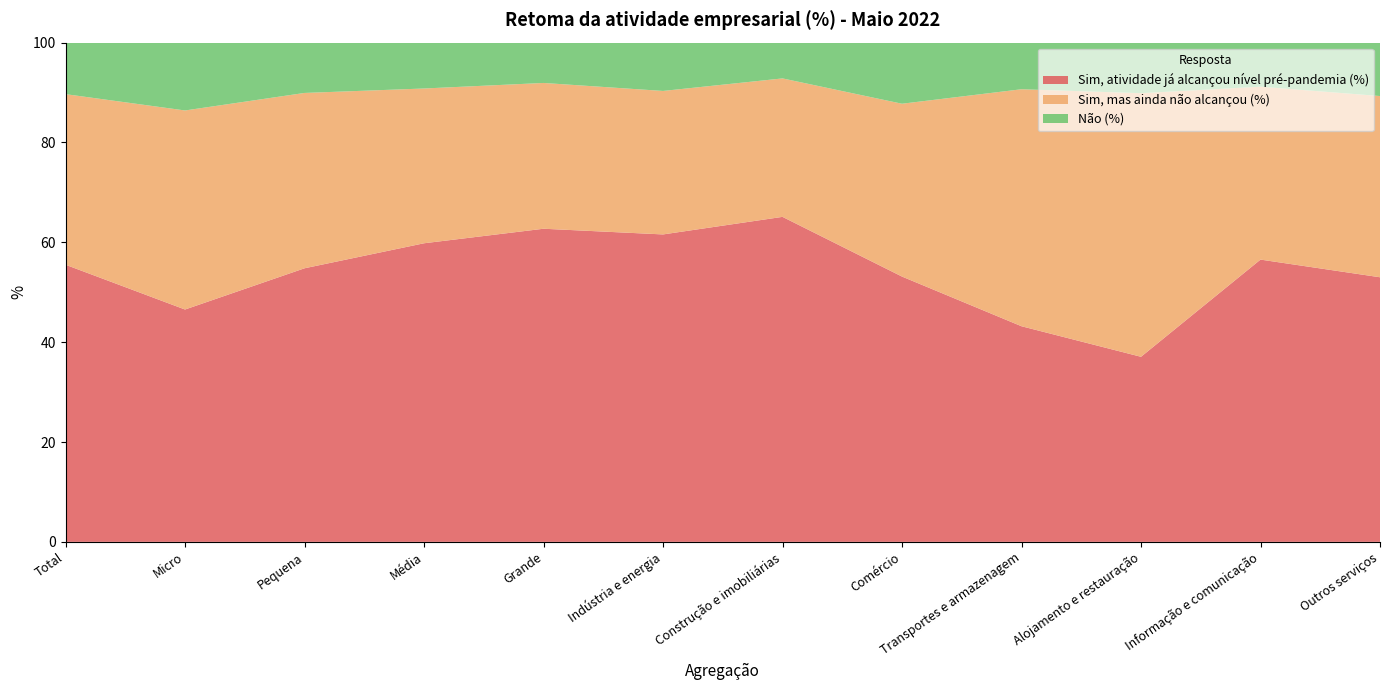

Reading right to left, extract all data points from this chart.

Sim, atividade já alcançou nível pré-pandemia (%): Outros serviços=53.0	Informação e comunicação=56.5	Alojamento e restauração=37.1	Transportes e armazenagem=43.2	Comércio=53.1	Construção e imobiliárias=65.1	Indústria e energia=61.6	Grande=62.7	Média=59.8	Pequena=54.8	Micro=46.5	Total=55.5
Sim, mas ainda não alcançou (%): Outros serviços=36.3	Informação e comunicação=34.6	Alojamento e restauração=52.8	Transportes e armazenagem=47.5	Comércio=34.6	Construção e imobiliárias=27.7	Indústria e energia=28.7	Grande=29.2	Média=31.0	Pequena=35.1	Micro=39.9	Total=34.2
Não (%): Outros serviços=10.7	Informação e comunicação=8.8	Alojamento e restauração=10.1	Transportes e armazenagem=9.3	Comércio=12.2	Construção e imobiliárias=7.2	Indústria e energia=9.7	Grande=8.1	Média=9.2	Pequena=10.1	Micro=13.6	Total=10.3